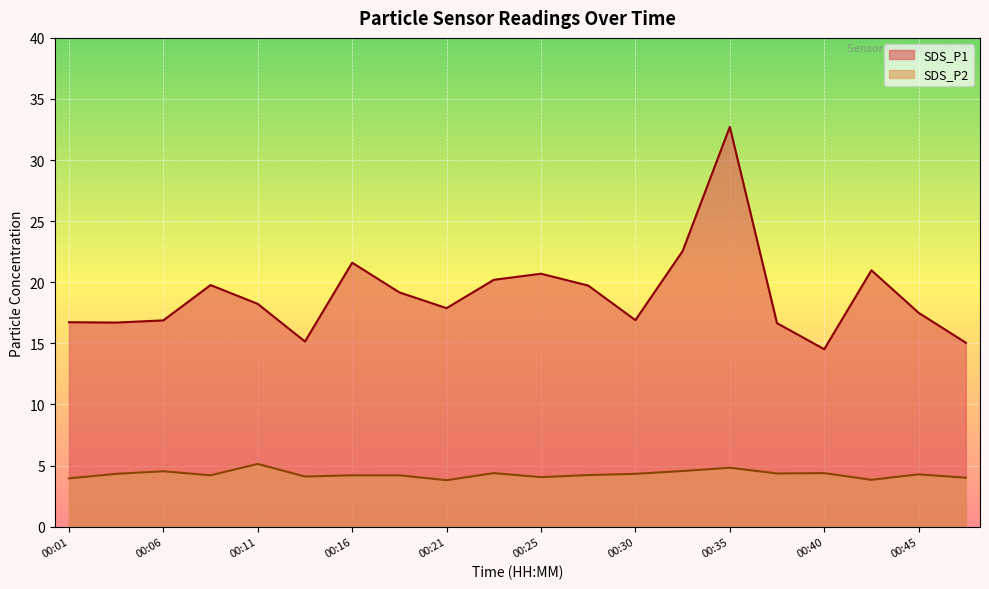

At which label is SDS_P1 closest to 23?

00:33